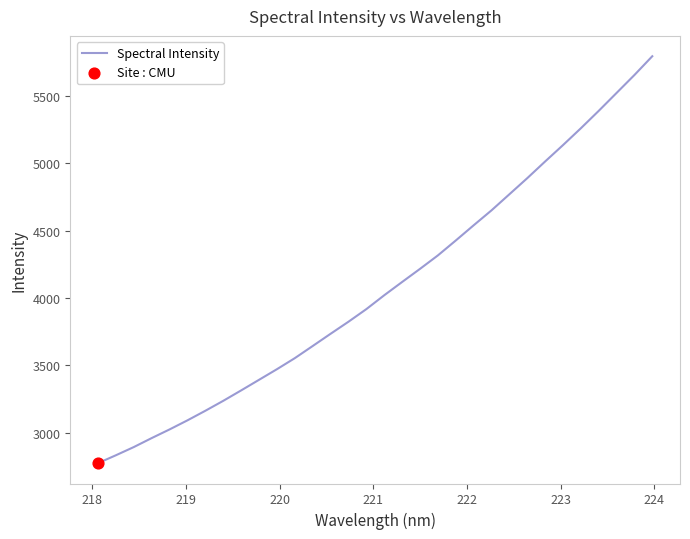

What is the smallest value displayed?

2774.3